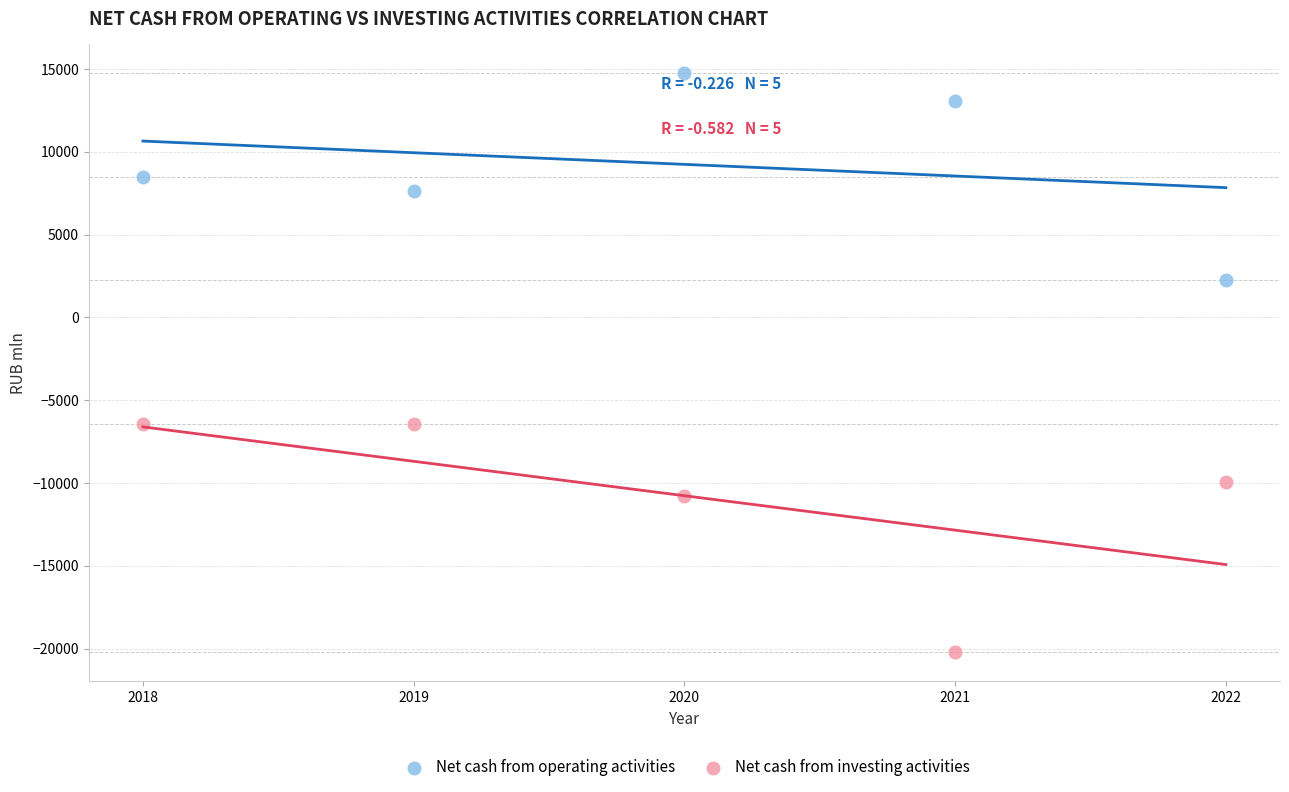

Which series contains the lowest Y value?

Net cash from investing activities